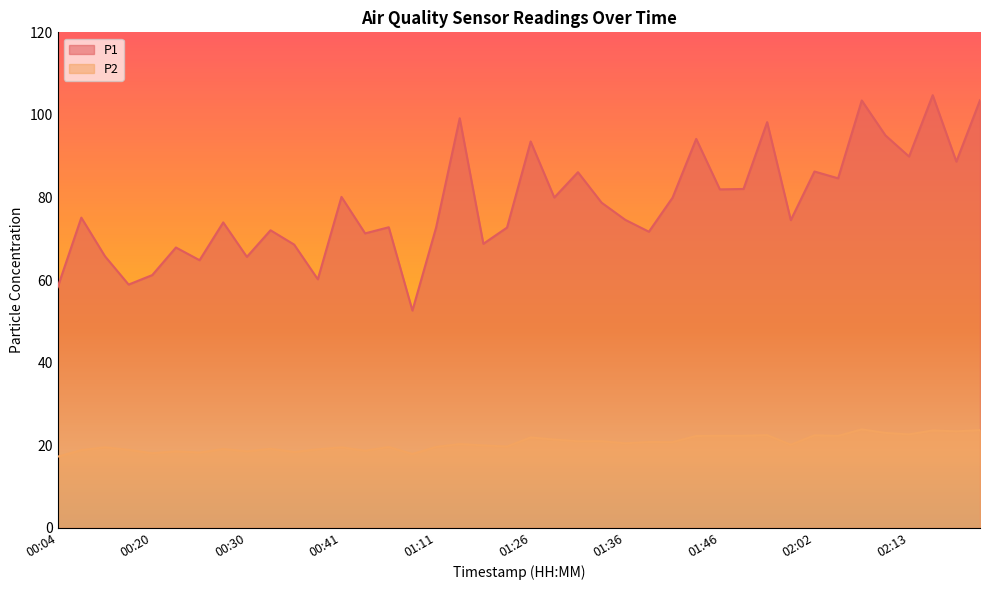

Rank the series at 01:26 from highest to lowest value.

P1, P2